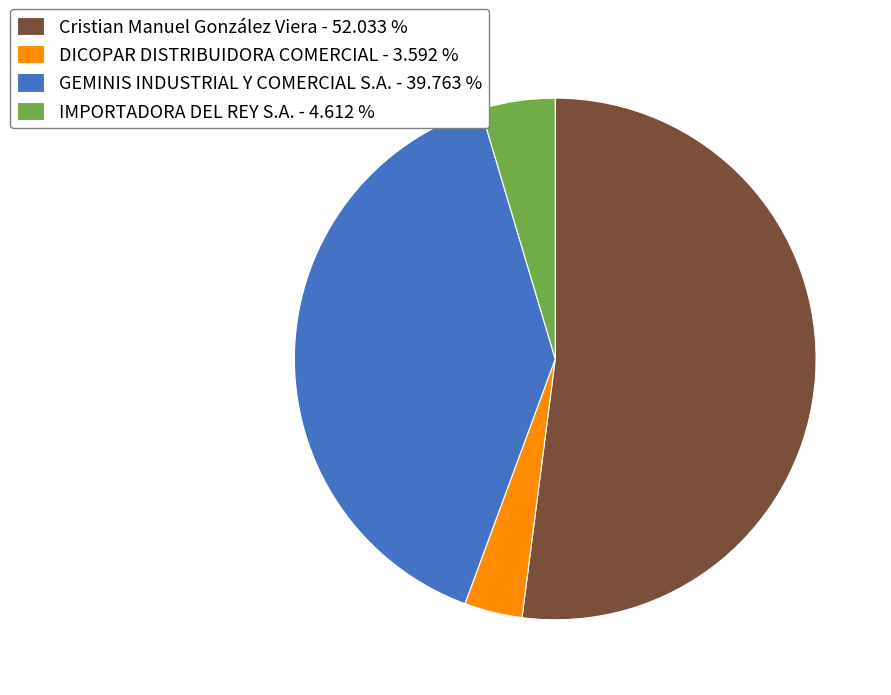

Do Cristian Manuel González Viera - 52.033 % and IMPORTADORA DEL REY S.A. - 4.612 % together represent more than half of the pie?

Yes